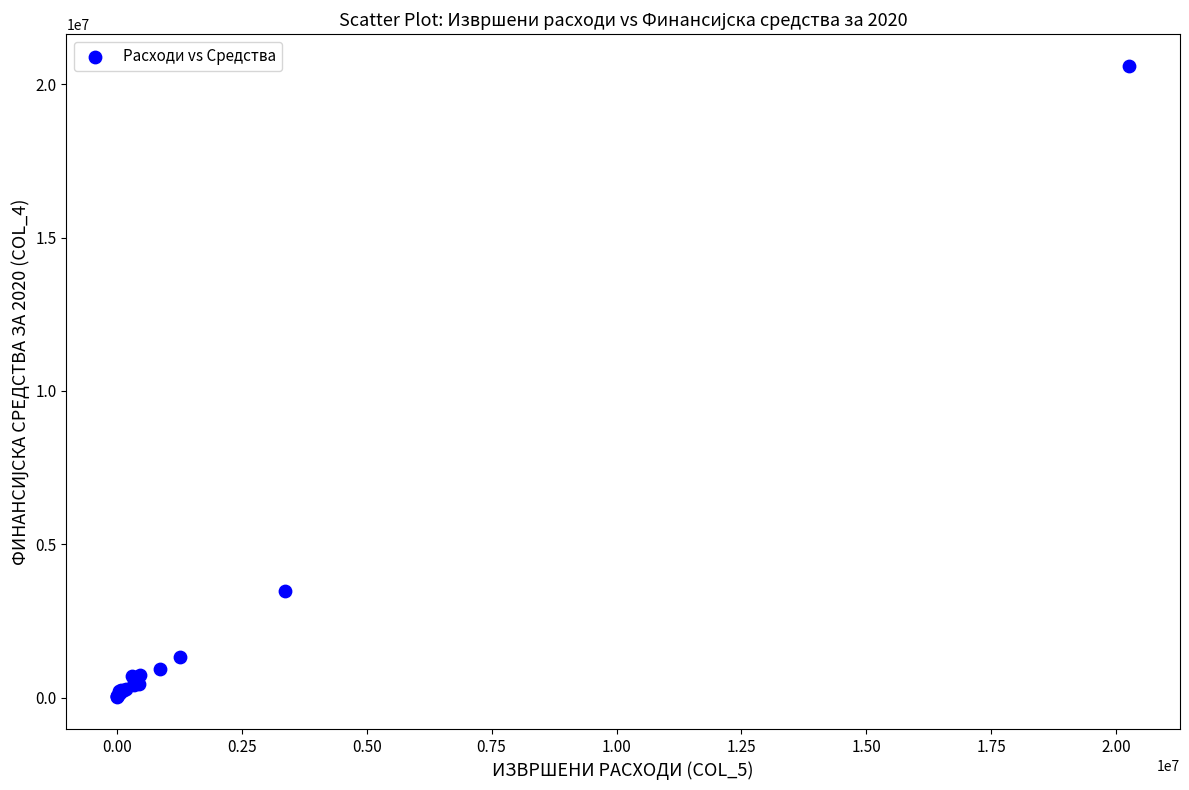

What Y value in the scatter plot is closest to 10305000?

3480000.0